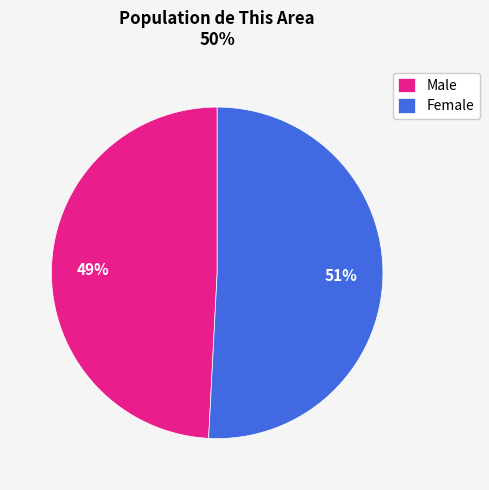

True or false: Female accounts for 60% of the total.

False